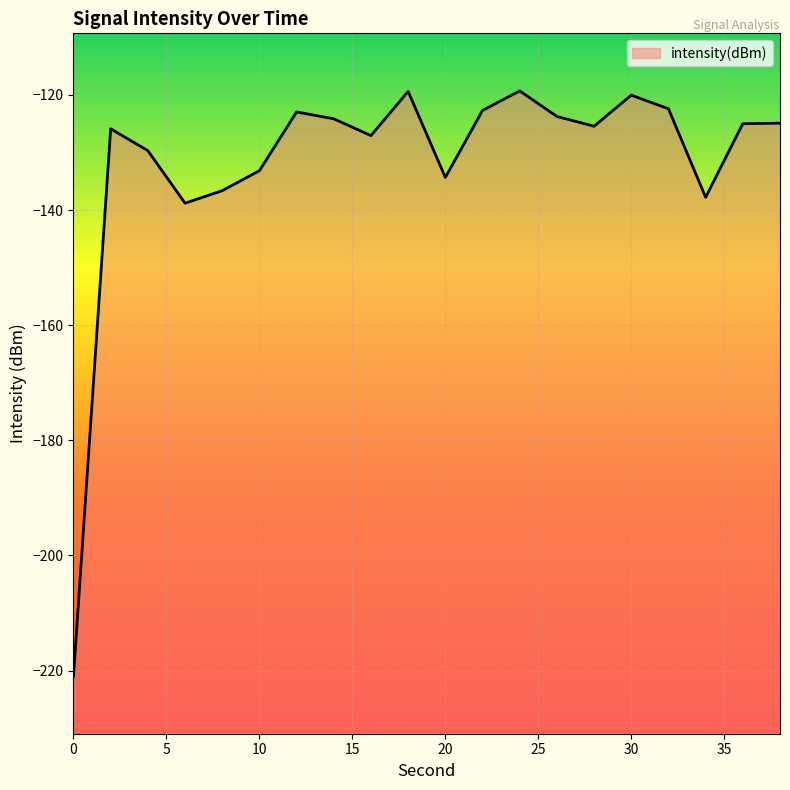

List the labels in order of value, smallest first.

0, 6, 34, 8, 20, 10, 4, 16, 2, 28, 36, 38, 14, 26, 12, 22, 32, 30, 18, 24